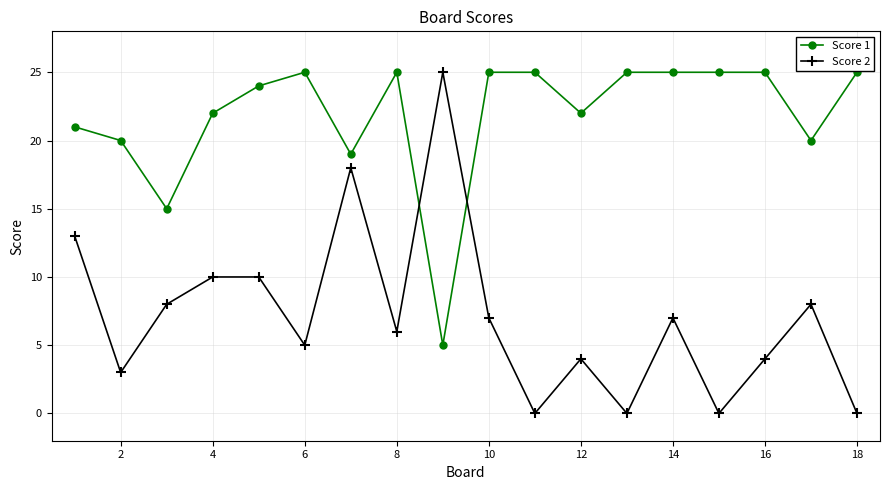

What is the sum of all Score 2 values?

128